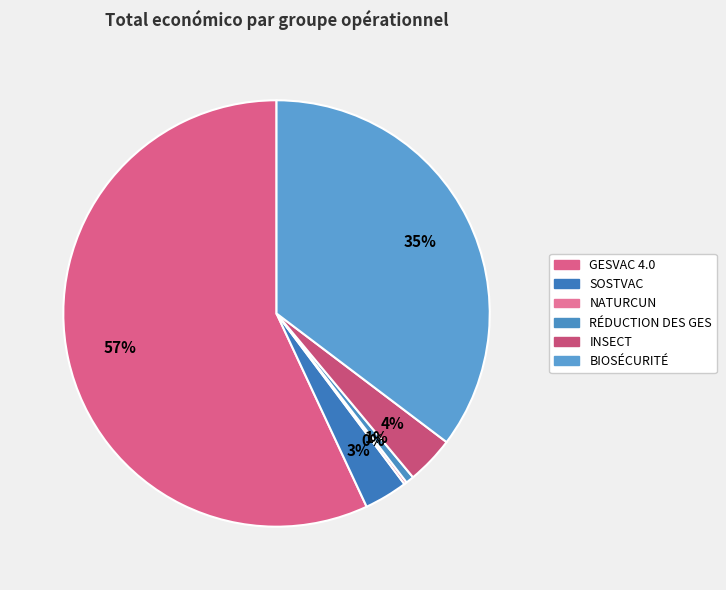

Count the number of slices in the pie.

6